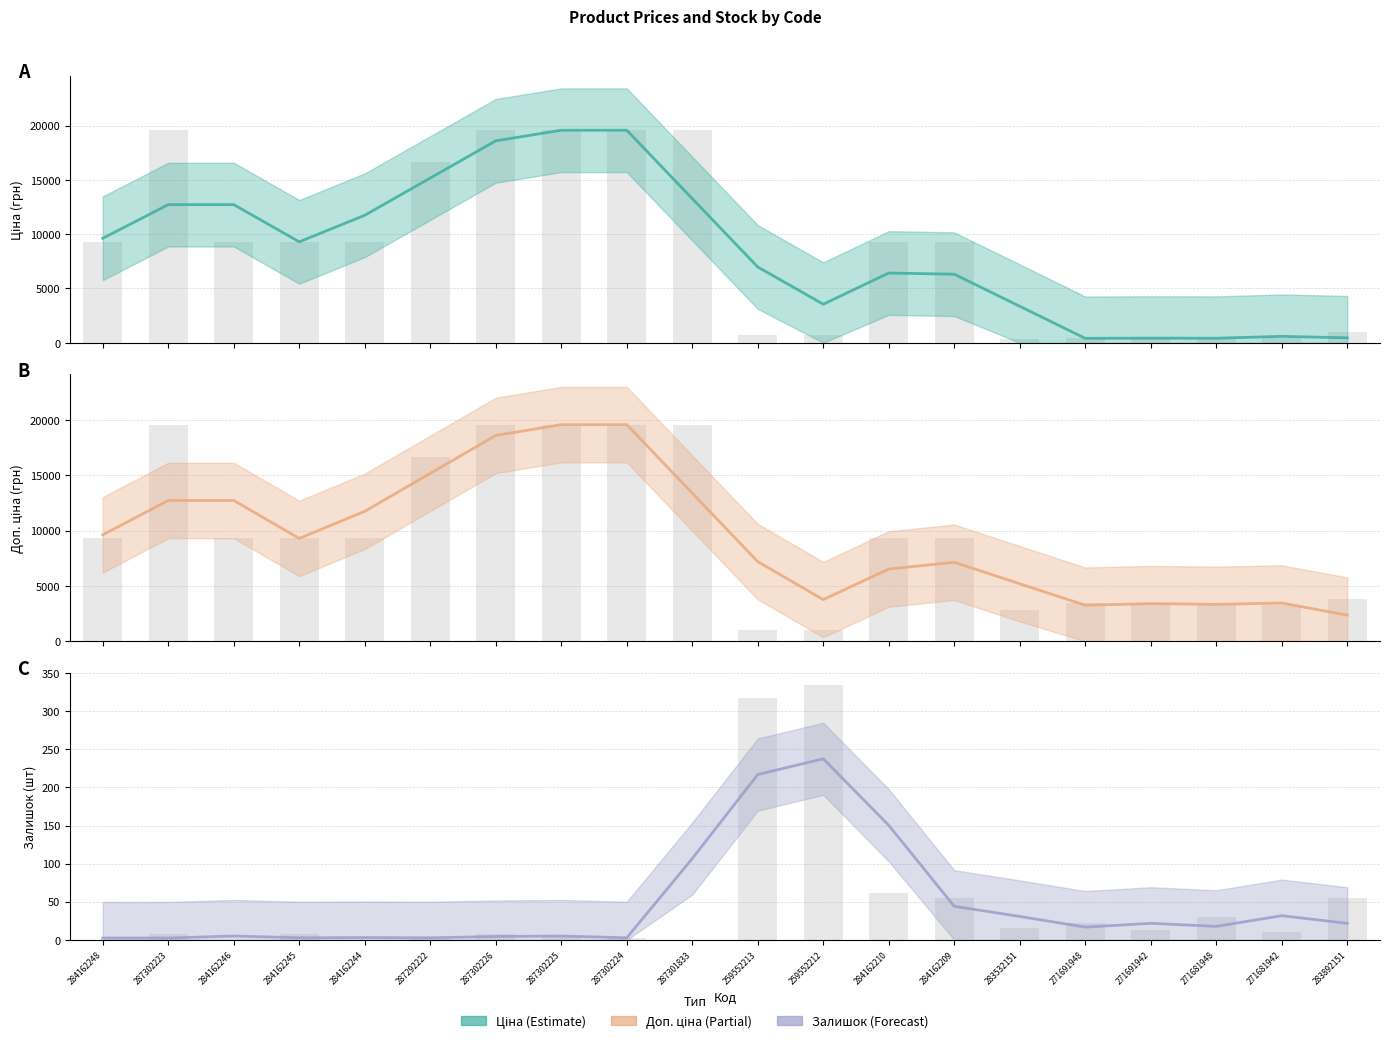

What position from the right is 287302226?

14